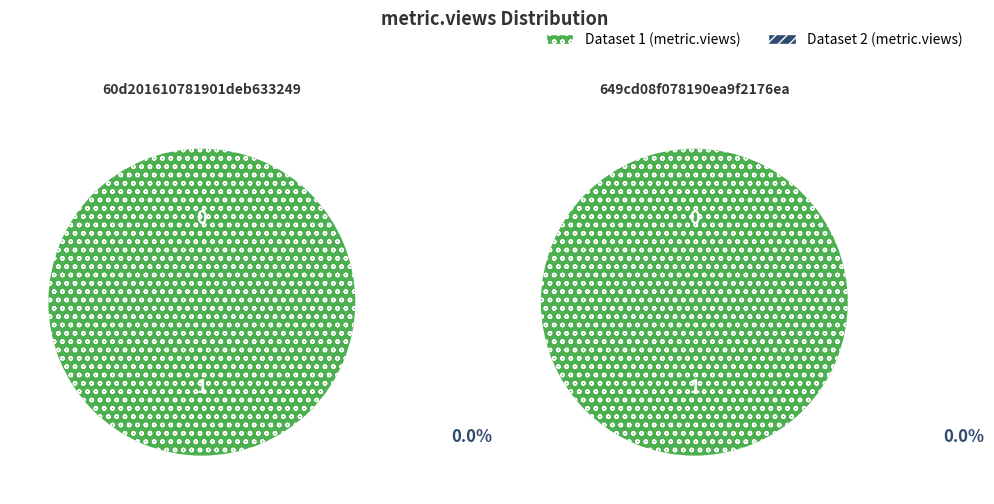

Is the sum of 649cd08f078190ea9f2176ea and 60d201610781901deb633249 greater than half?

Yes